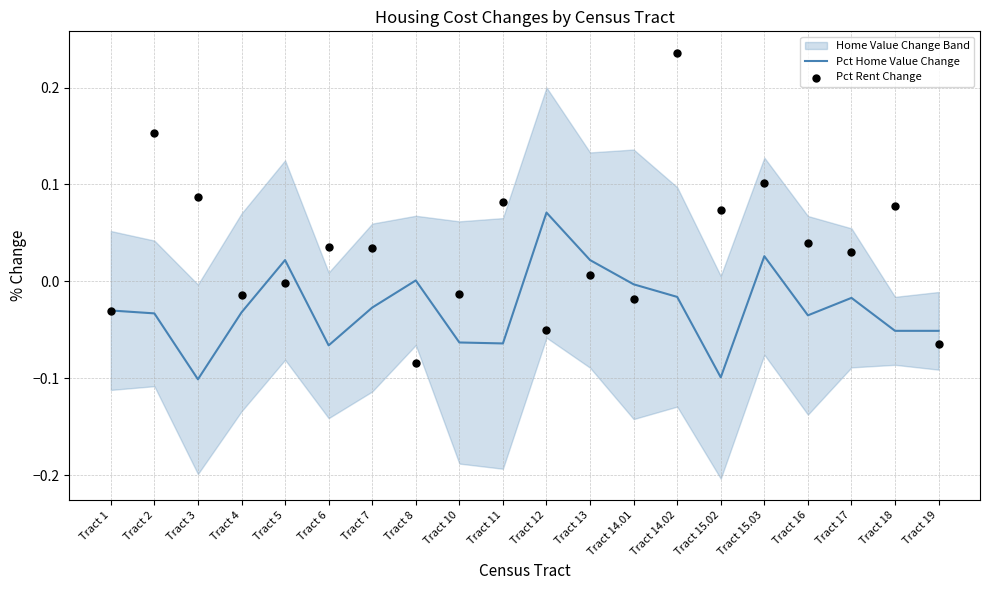

What is the total value across all series at Tract 2?

0.1